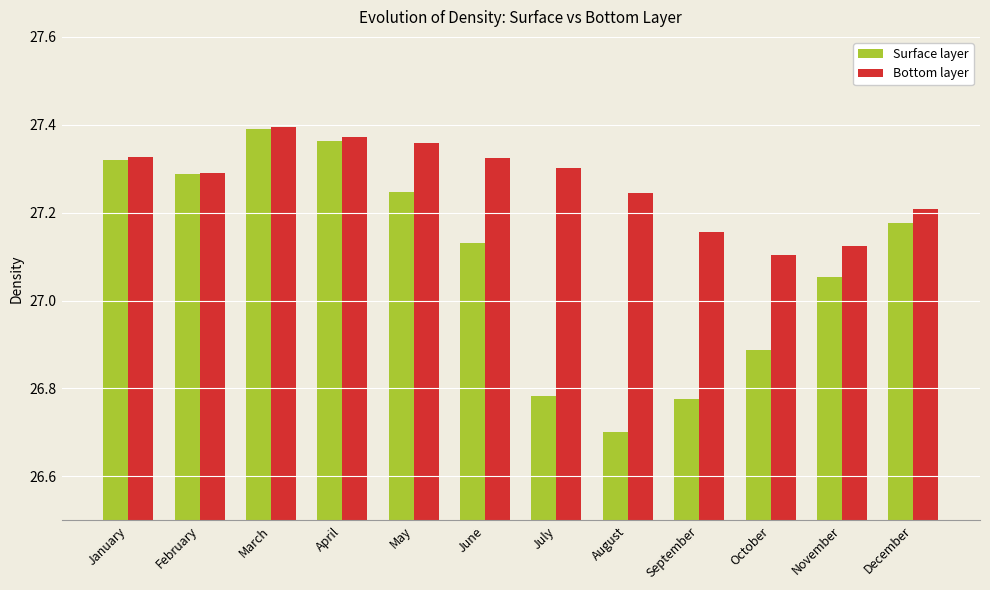

At June, list the series in order from largest to smallest.

Bottom layer, Surface layer